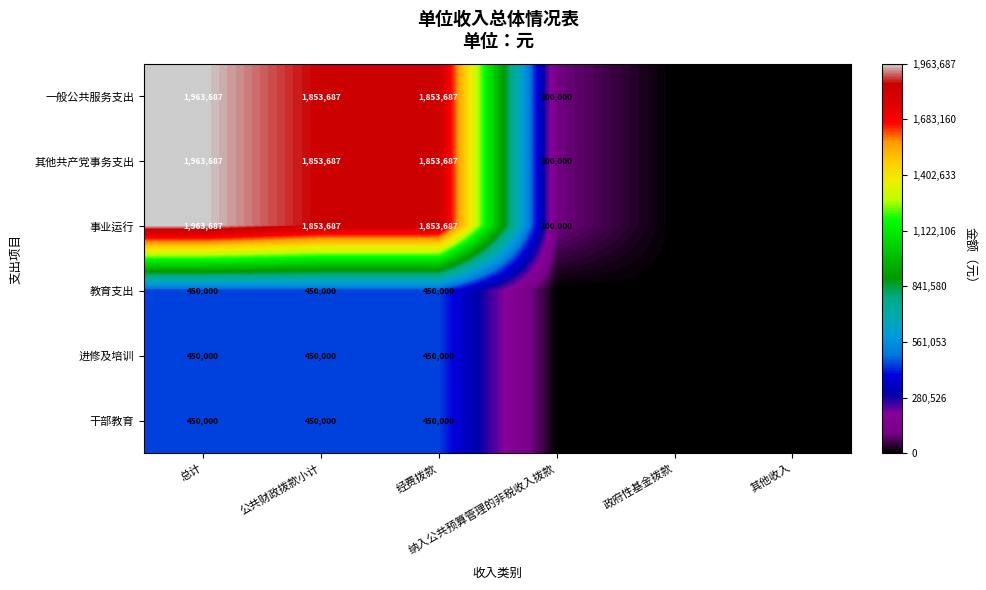

What is the difference between the maximum and minimum values in the 事业运行 series?

1963687